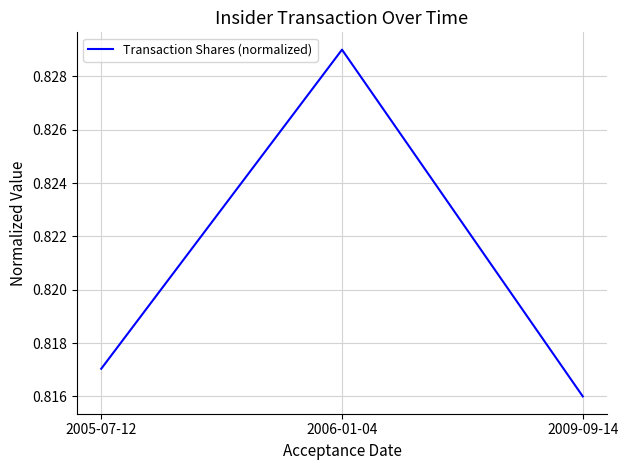

What position from the right is 2006-01-04?

2